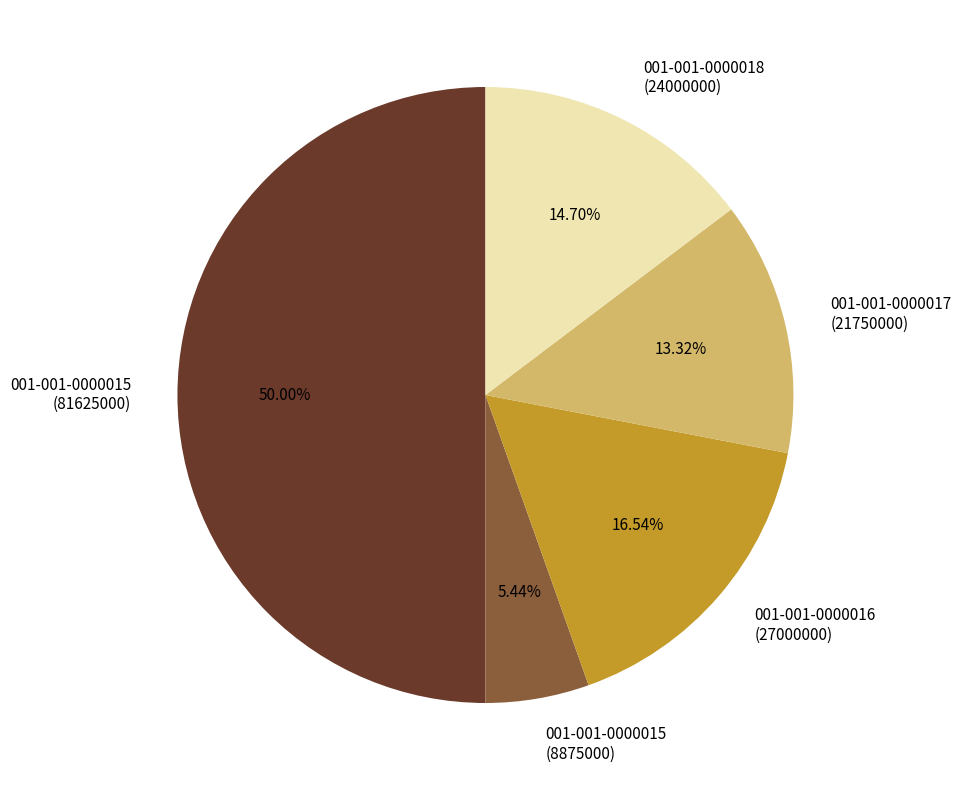

Does 001-001-0000015 (8875000) represent more than half of the total?

No